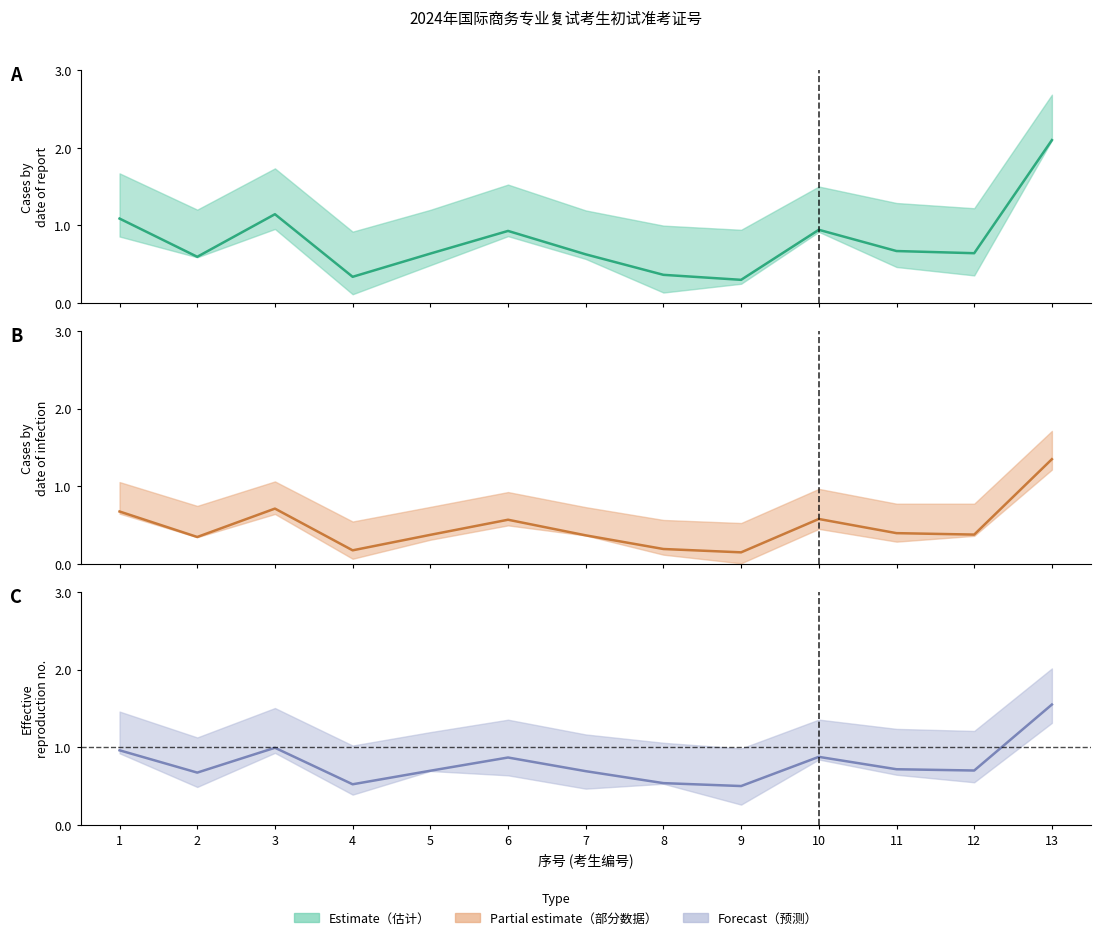

How many data points does each series have?

13